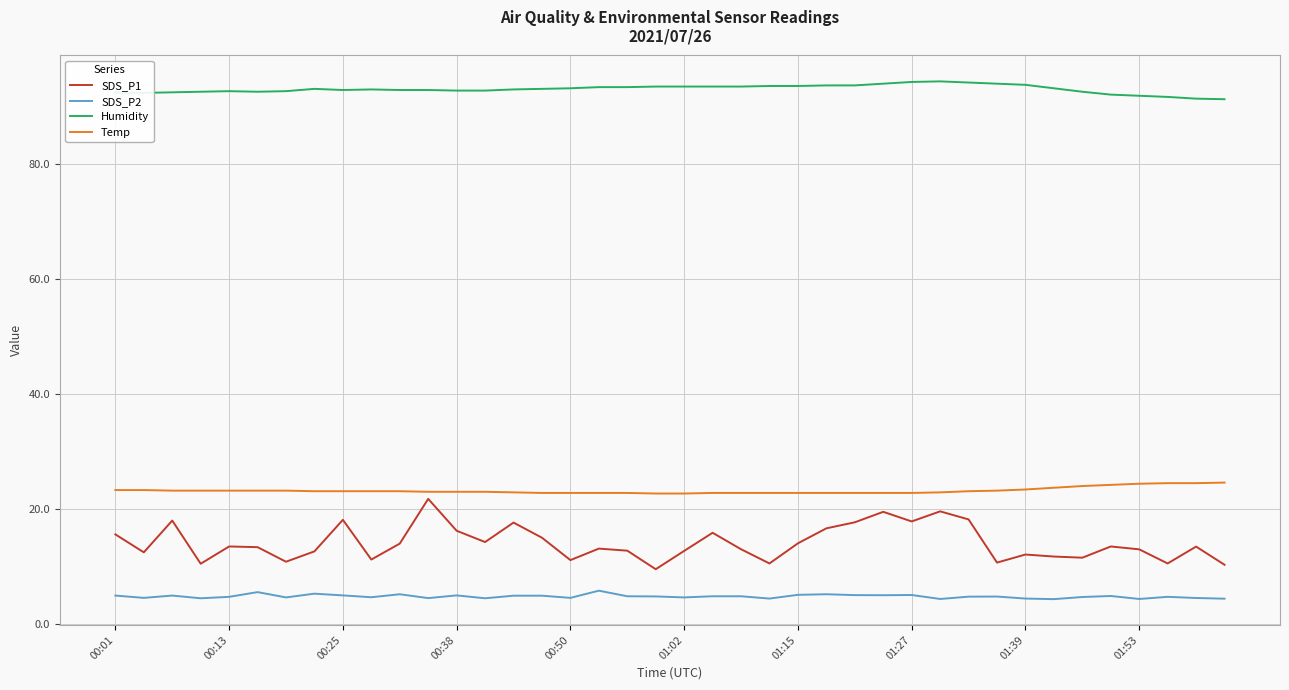

True or false: SDS_P2 and Temp cross at least once.

False